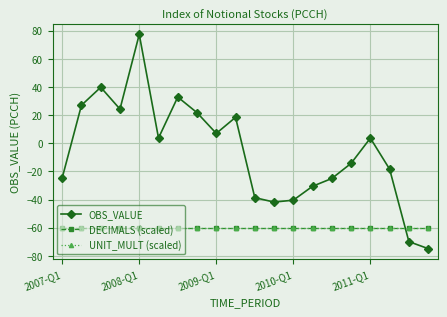

At which label does UNIT_MULT (scaled) reach its minimum?

2007-Q1